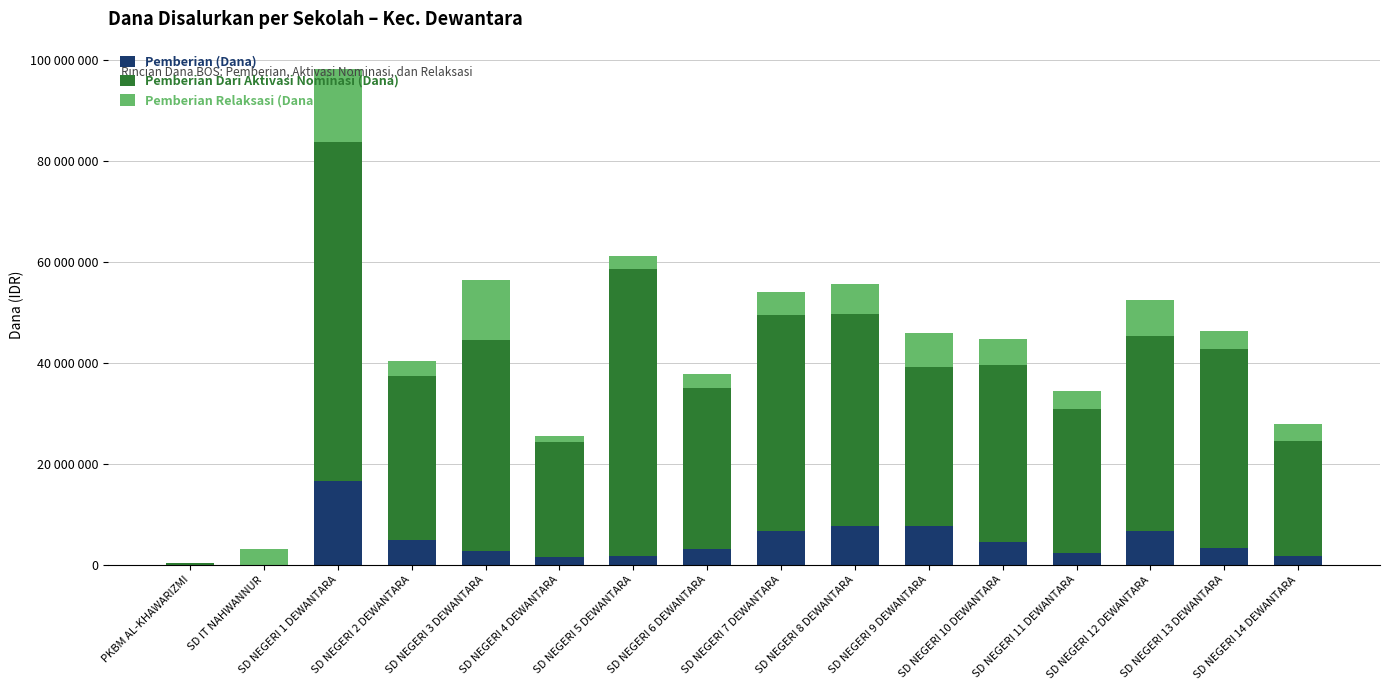

Does the chart contain stacked bars?

Yes